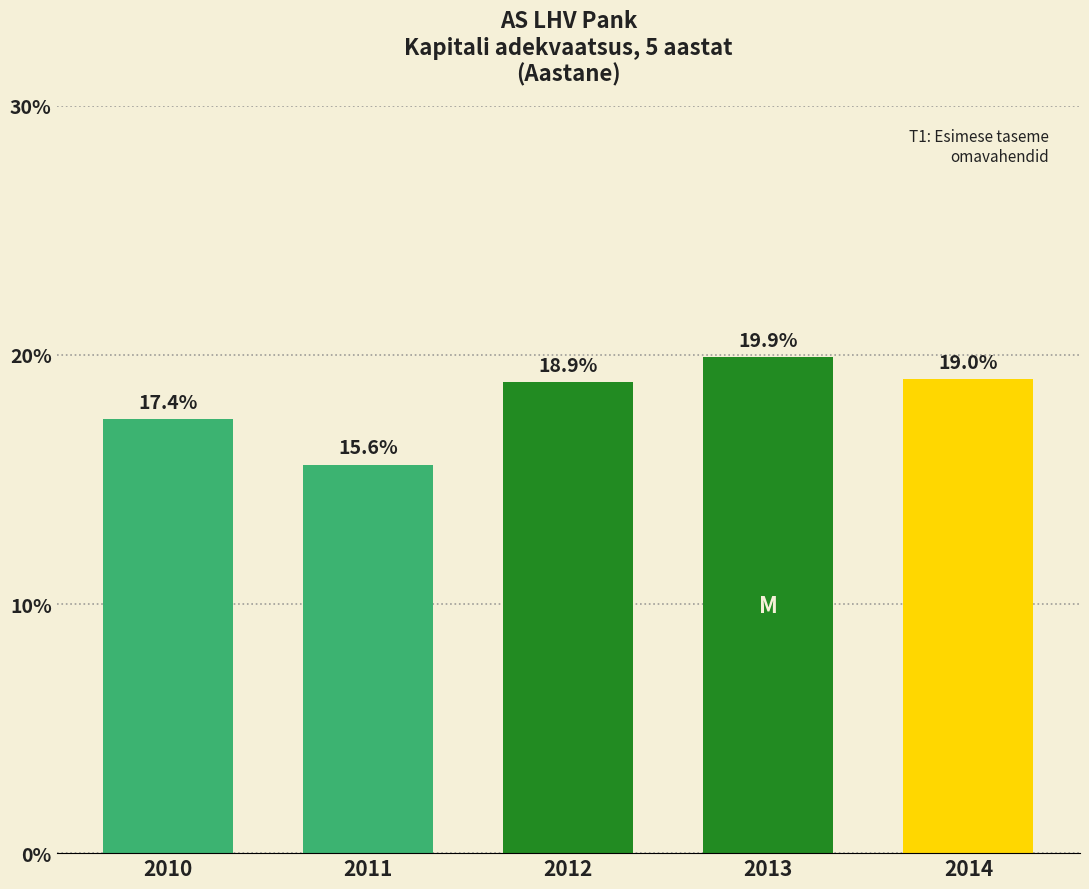

Reading left to right, extract all data points from this chart.

17.4	15.6	18.9	19.9	19.0